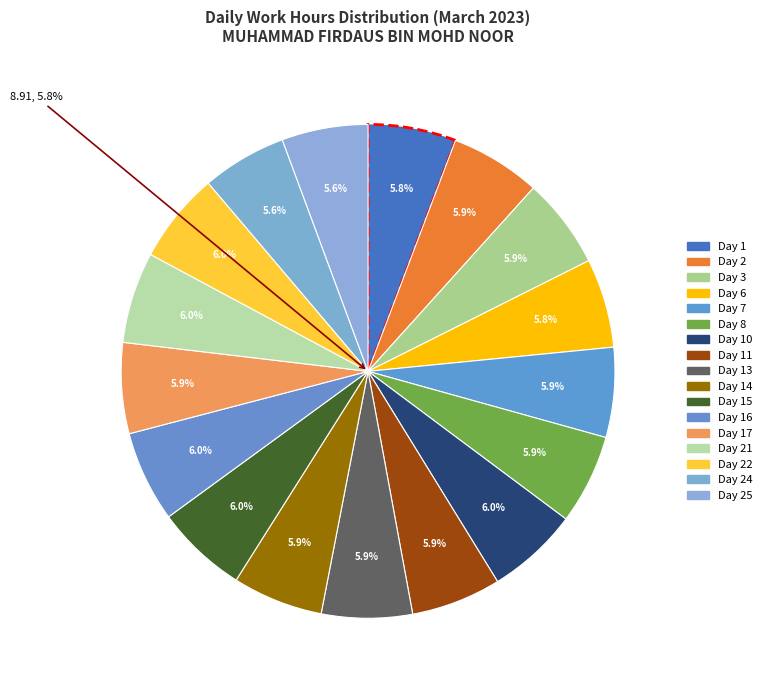

To the nearest percent, what portion does Day 14 represent?

6%